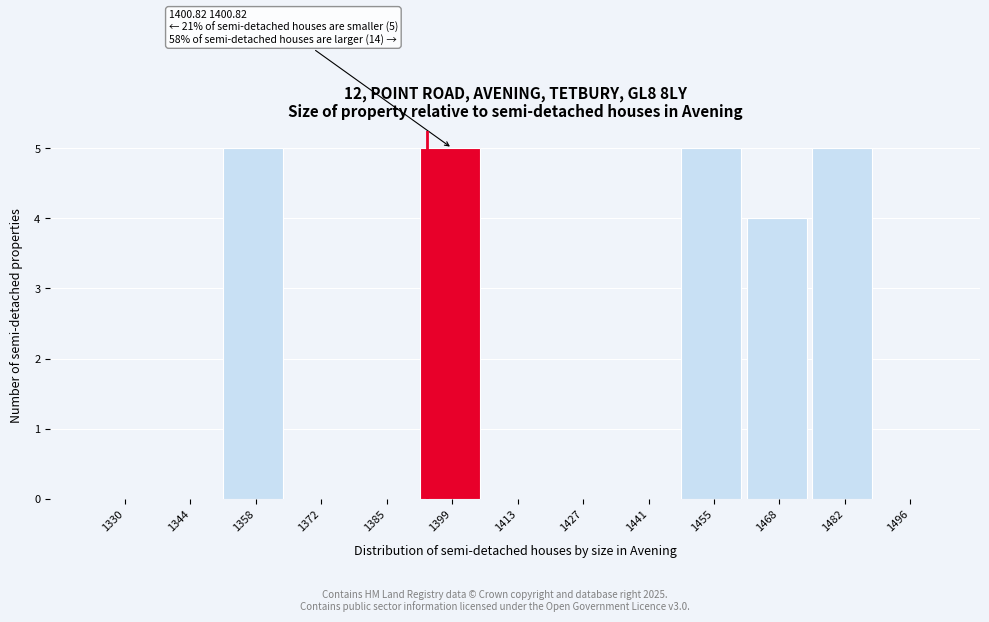

Reading left to right, transcribe all the data shown in this chart.

1330=0	1344=0	1358=5	1372=0	1385=0	1399=5	1413=0	1427=0	1441=0	1455=5	1468=4	1482=5	1496=0